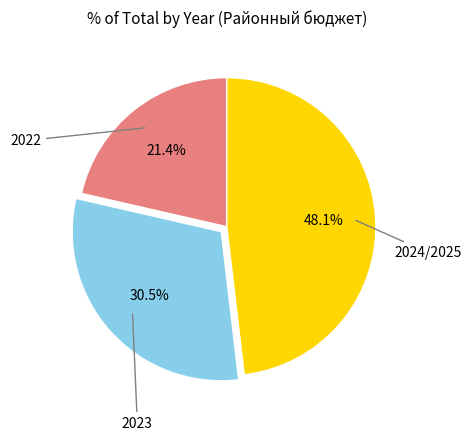

To the nearest percent, what is the average slice percentage?

33%